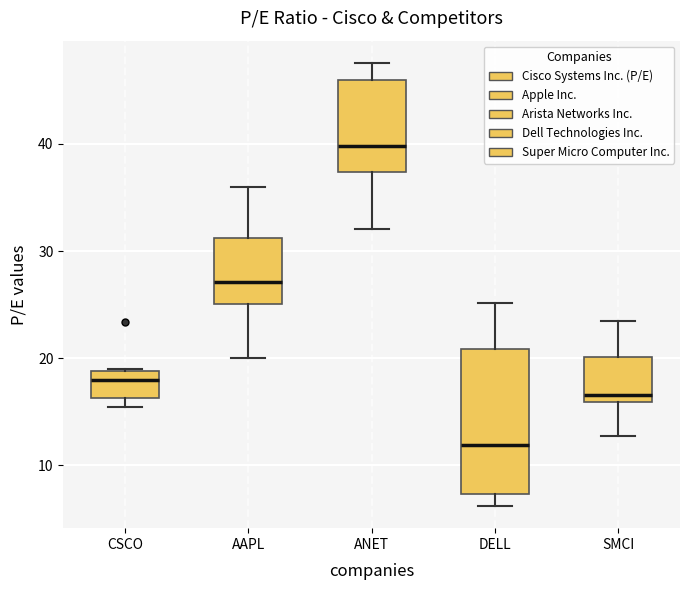

Which box is the tallest, from its lower edge to its upper edge?

DELL